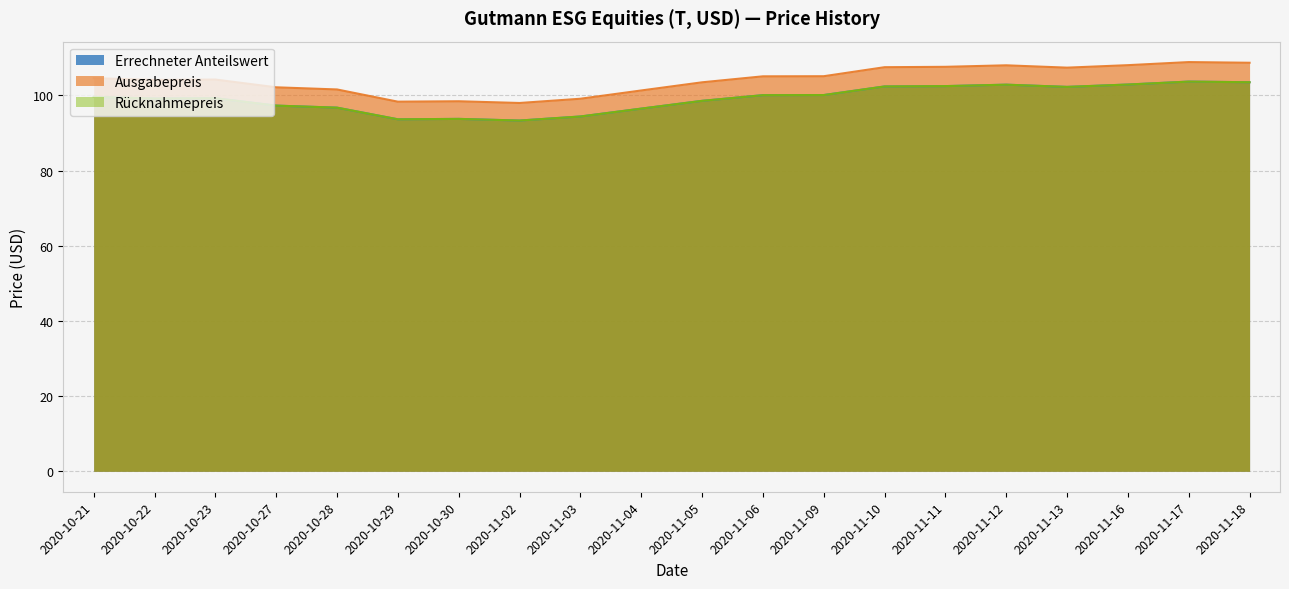

Which series has the largest total across all categories?

Ausgabepreis